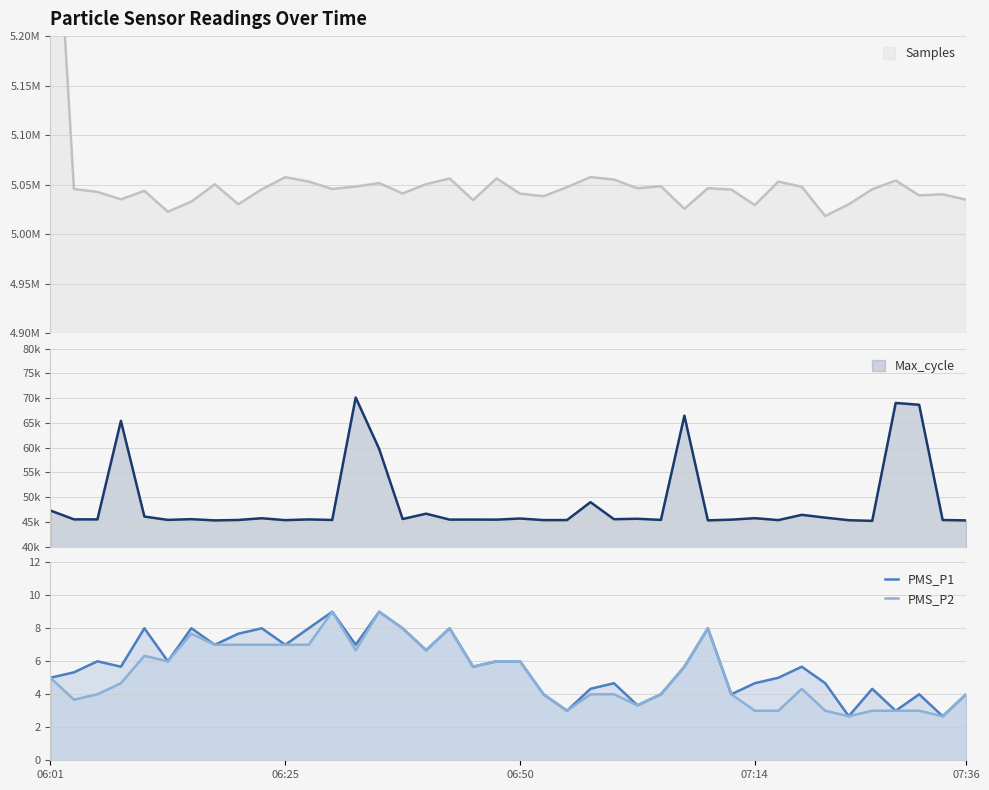

What is the total value across all series at 25?

6.7